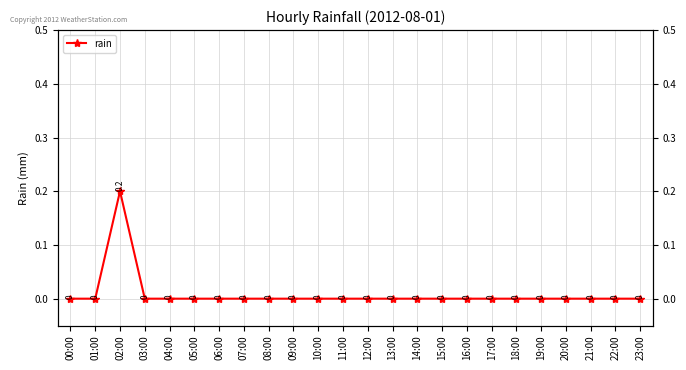

Reading left to right, what are all the values shown in this chart?

0.0	0.0	0.2	0.0	0.0	0.0	0.0	0.0	0.0	0.0	0.0	0.0	0.0	0.0	0.0	0.0	0.0	0.0	0.0	0.0	0.0	0.0	0.0	0.0